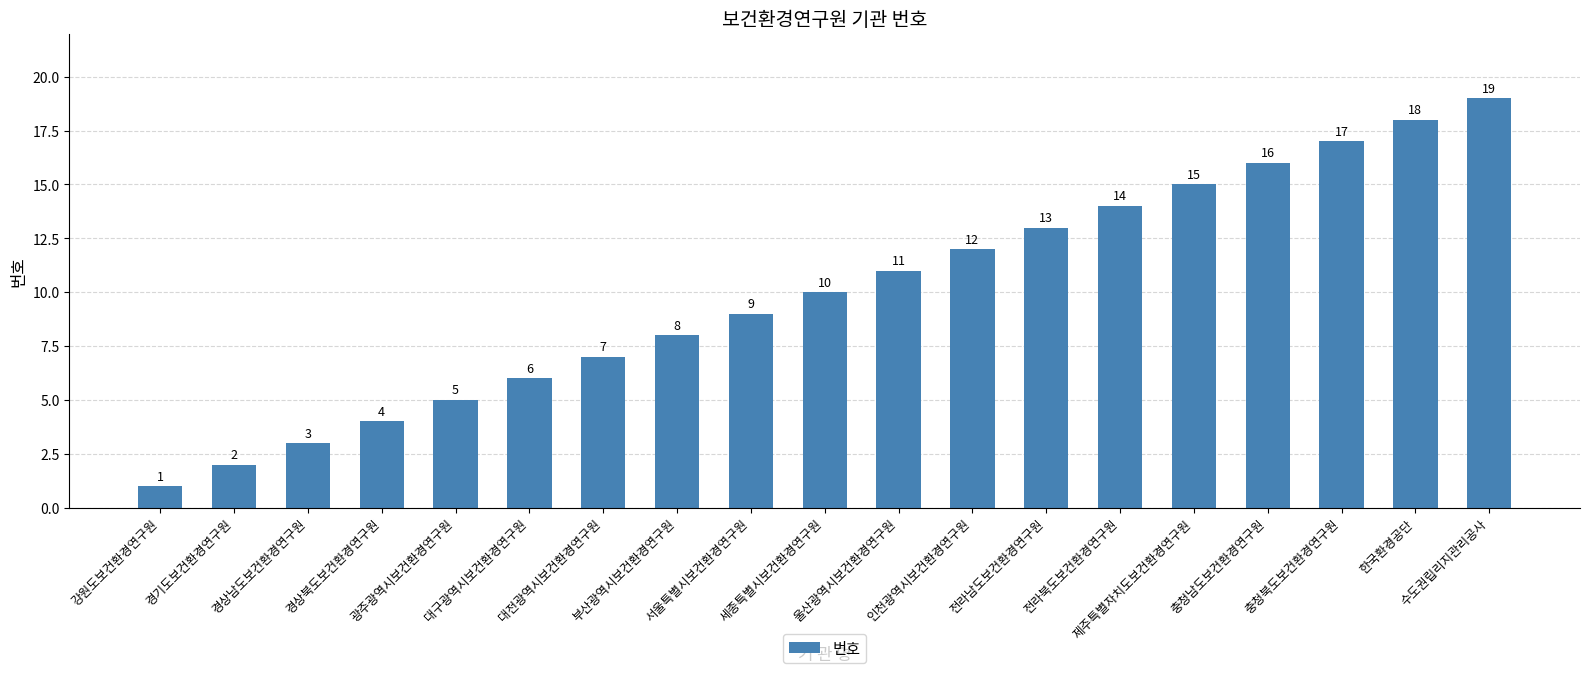

What is the difference between the values at 한국환경공단 and 인천광역시보건환경연구원?

6